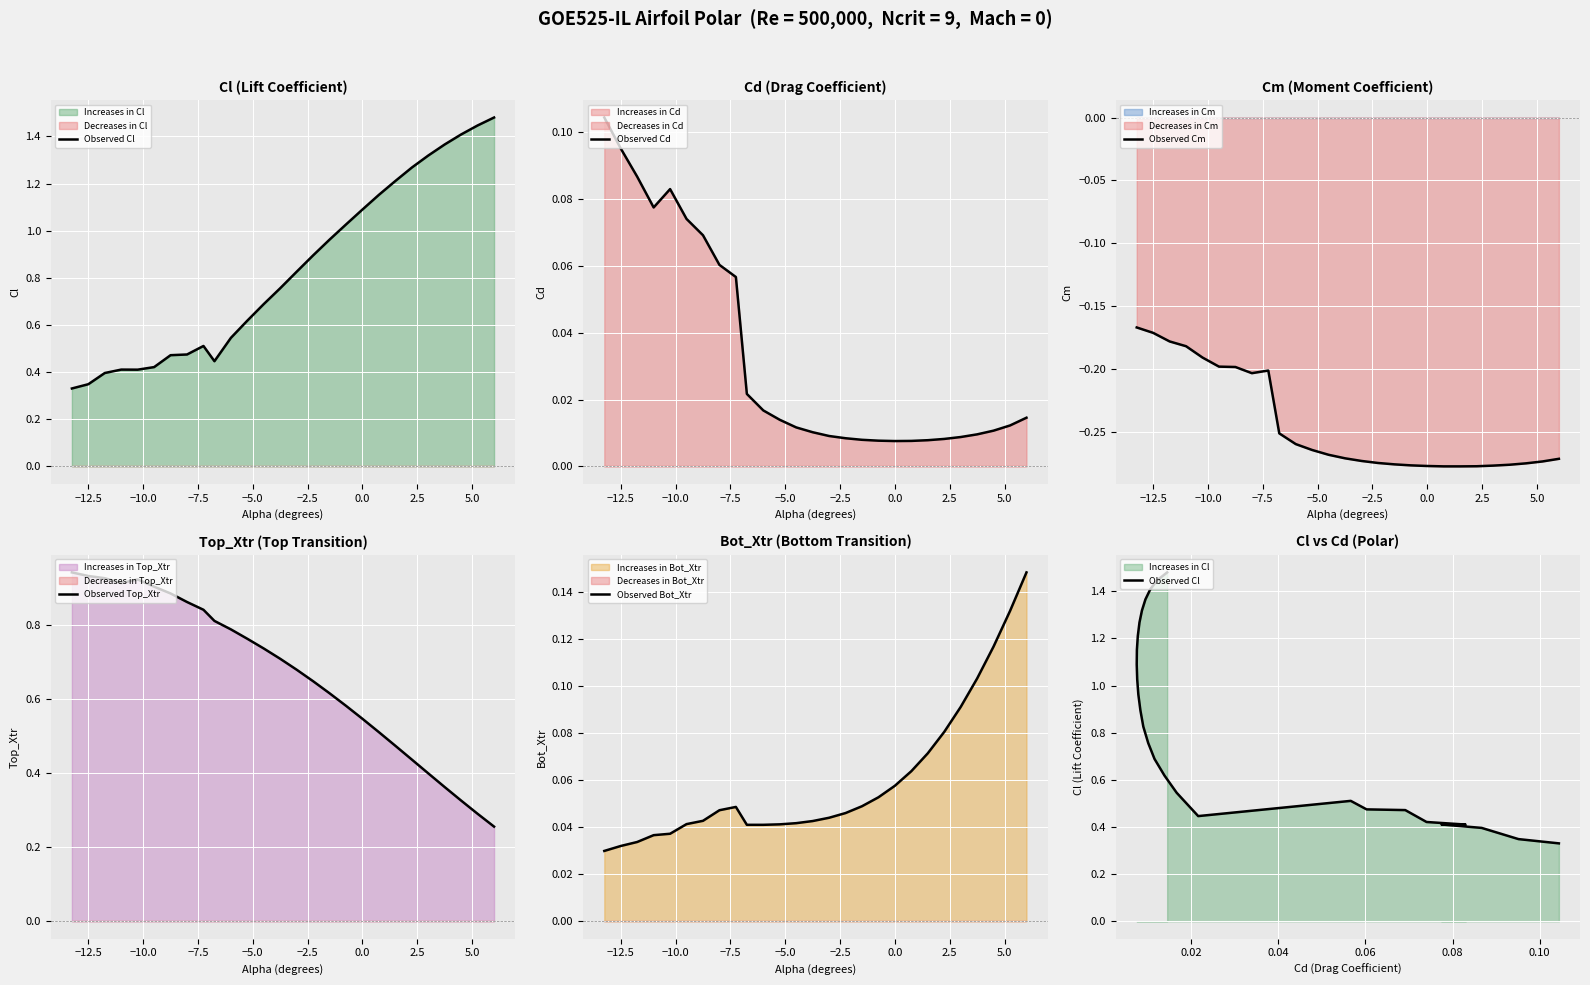

List the series in order of their peak value, lowest first.

Observed Cm, Observed Cd, Observed Bot_Xtr, Observed Top_Xtr, Observed Cl